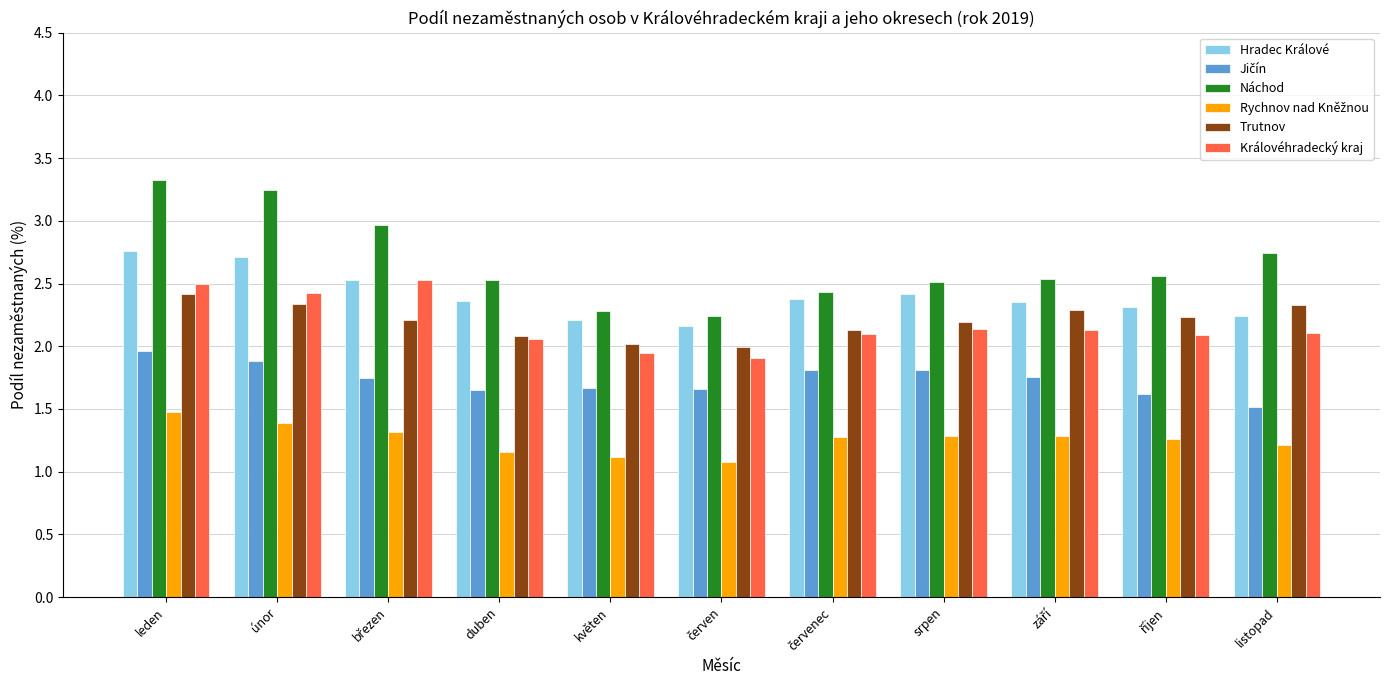

What is the difference between the maximum and minimum values in the Trutnov series?

0.4